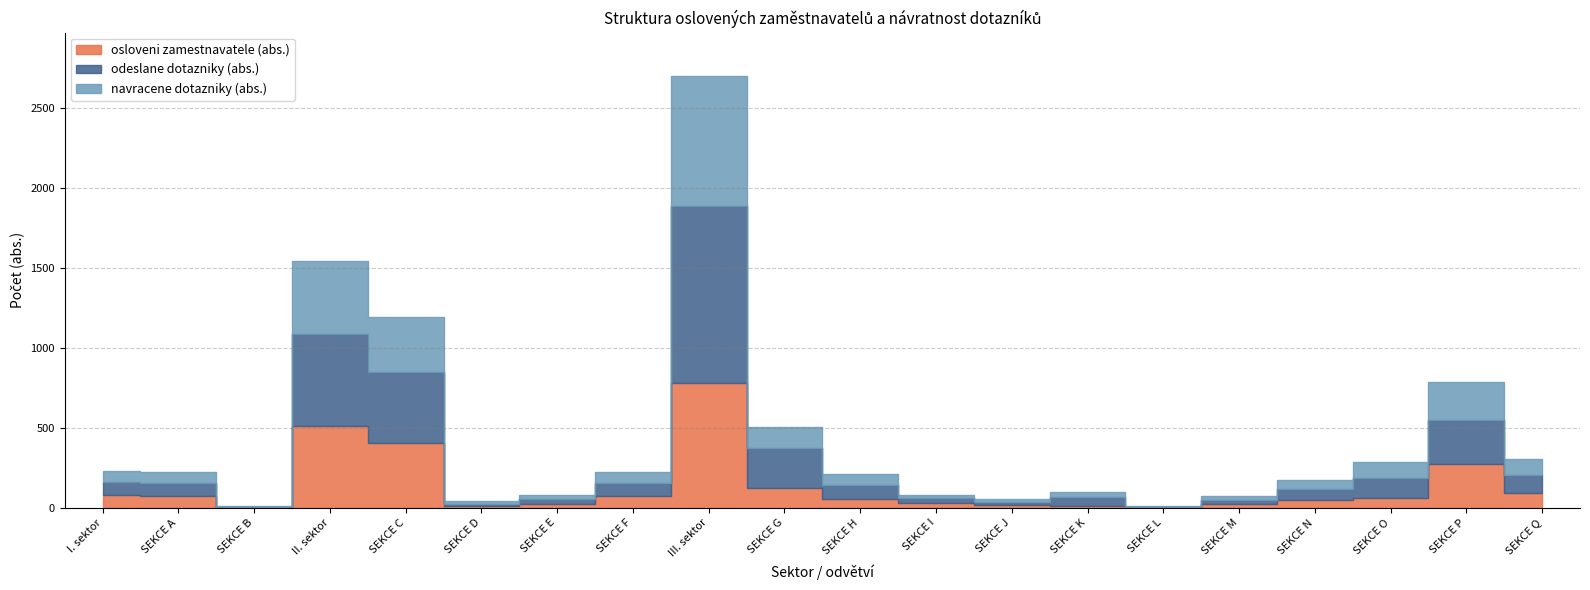

Is this an area chart (filled region under the line)?

No